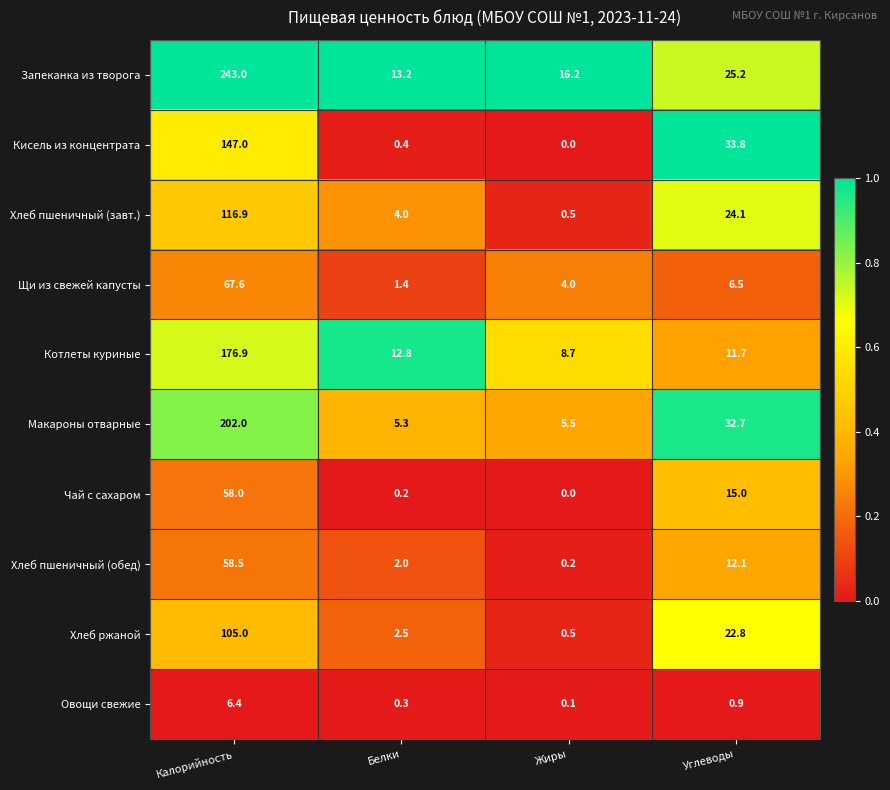

Between Калорийность and Углеводы, which series saw the biggest shift?

Запеканка из творога